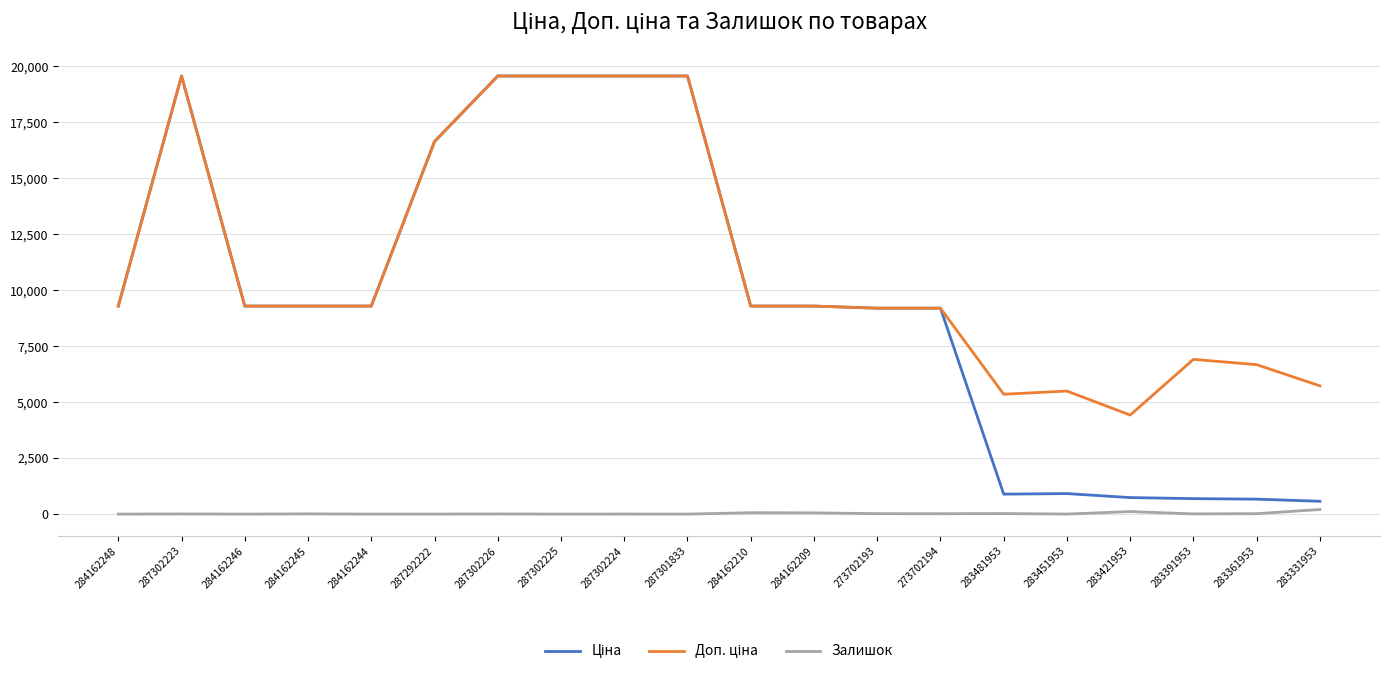

The value of Залишок at 284162246 is 0.0. True or false?

True